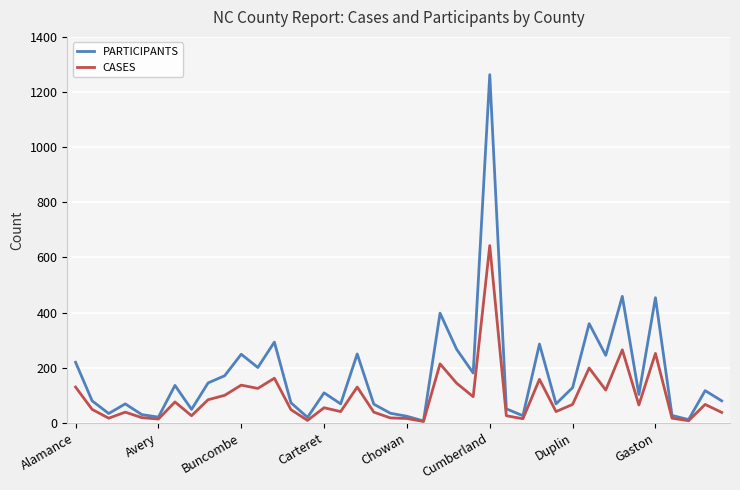

Rank the series by their maximum value, from lowest to highest.

CASES, PARTICIPANTS